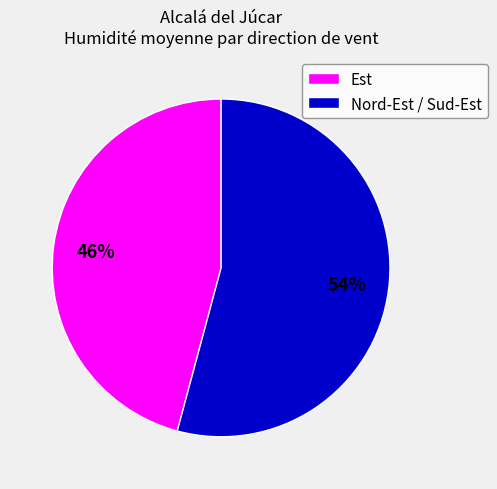

To the nearest percent, what portion does Est represent?

46%